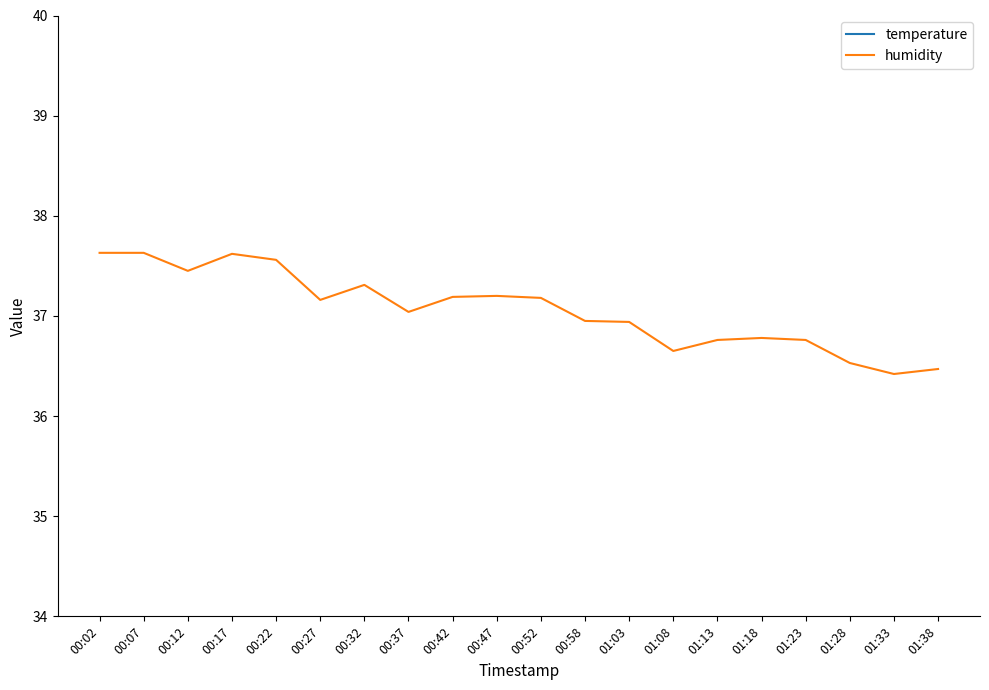

Which category has the highest value across all series?

00:02